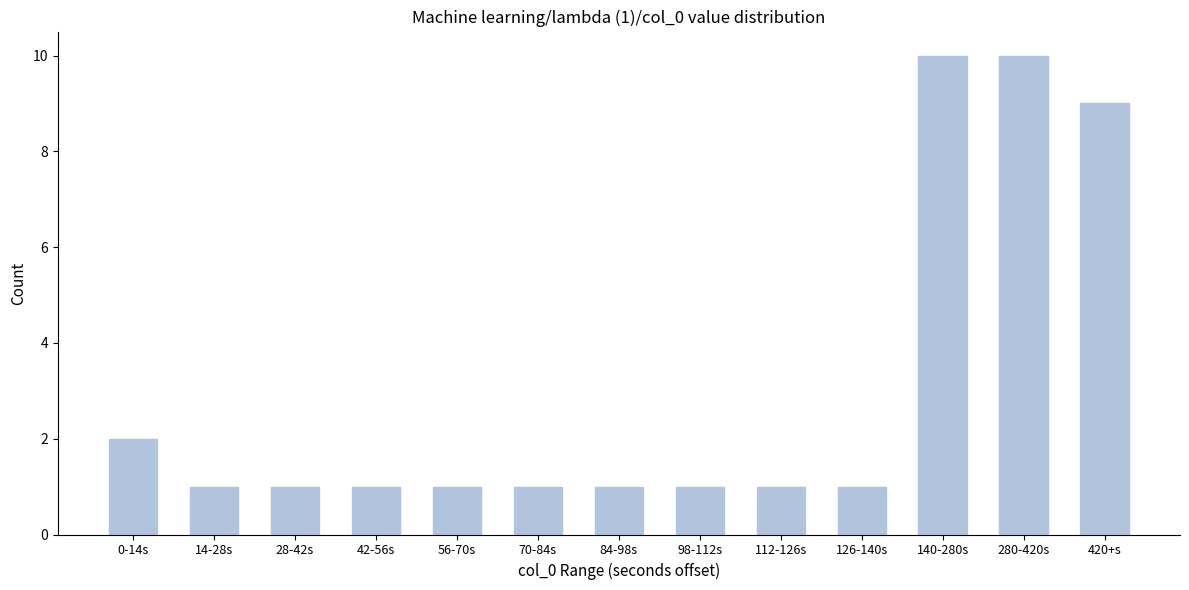

Reading left to right, what are all the values shown in this chart?

0-14s=2	14-28s=1	28-42s=1	42-56s=1	56-70s=1	70-84s=1	84-98s=1	98-112s=1	112-126s=1	126-140s=1	140-280s=10	280-420s=10	420+s=9